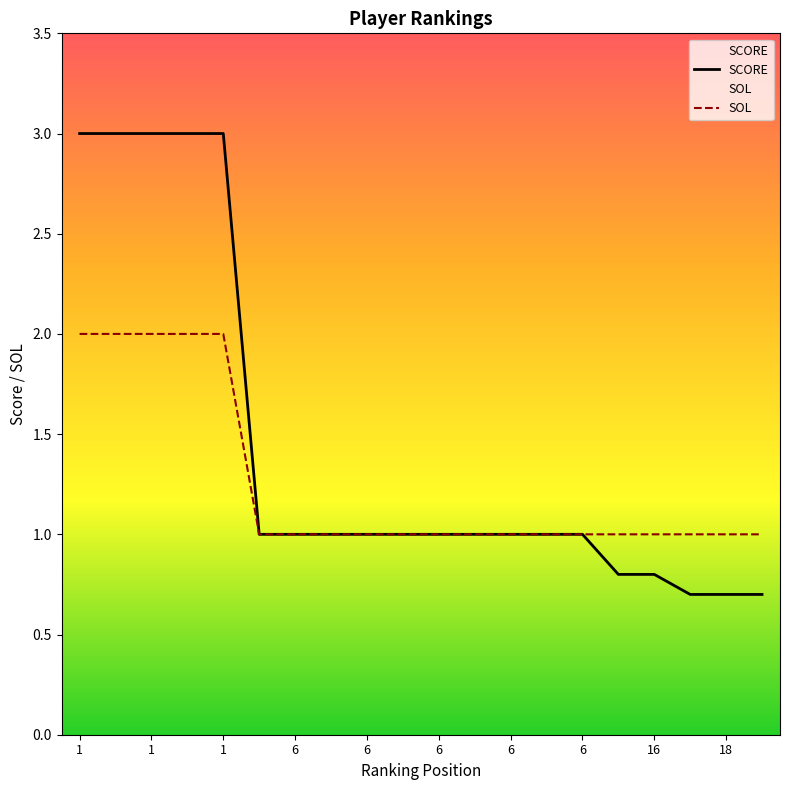

True or false: SCORE has more than 0 points higher than both neighbors.

False